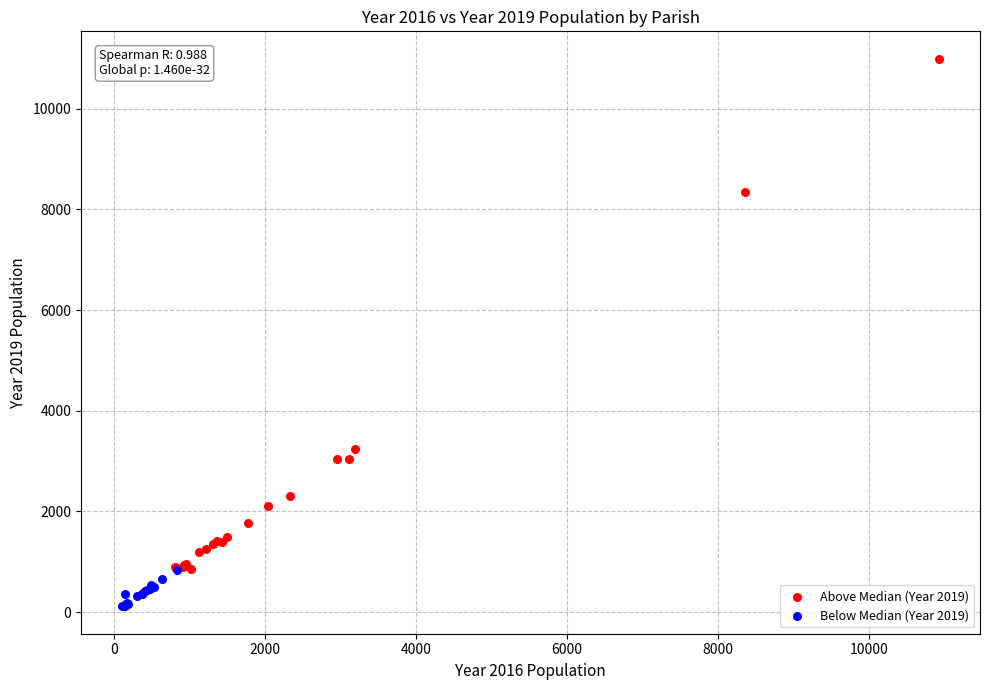

Which series reaches the maximum Y coordinate?

Above Median (Year 2019)